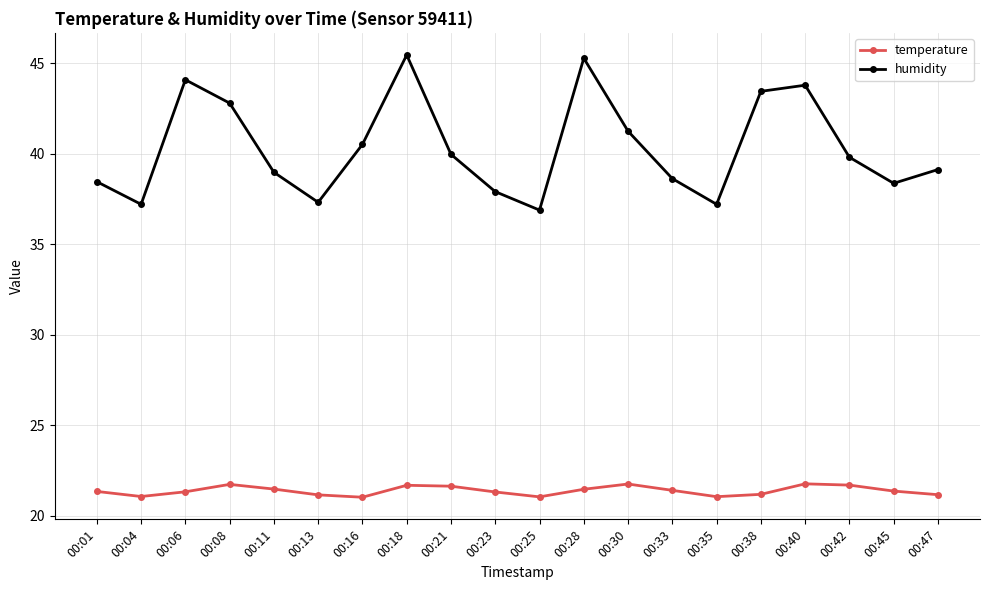

True or false: humidity has a value of 11.0 at 00:35.

False